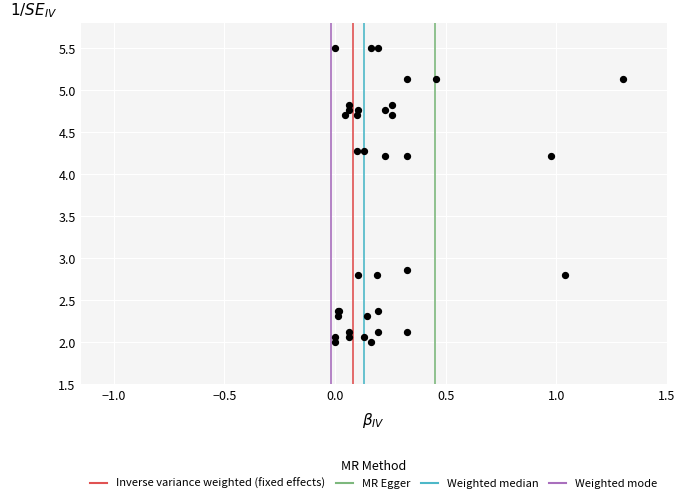

What Y value in the scatter plot is closest to 3?

2.9